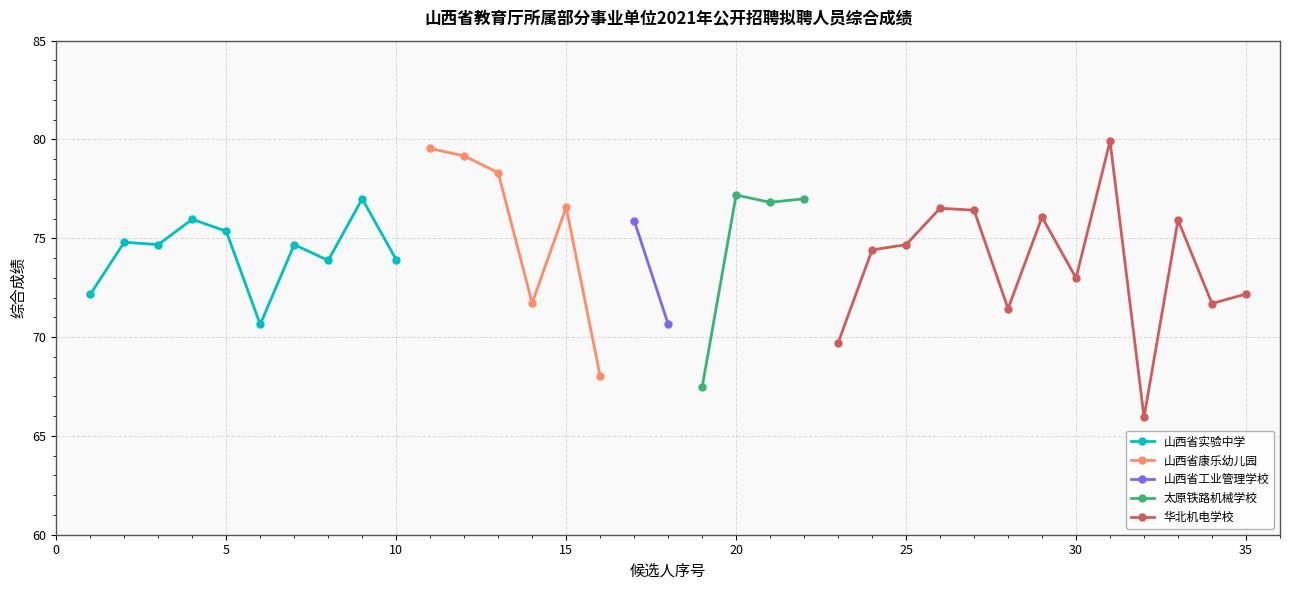

The value of 山西省实验中学 at 5 is 36.9. True or false?

False